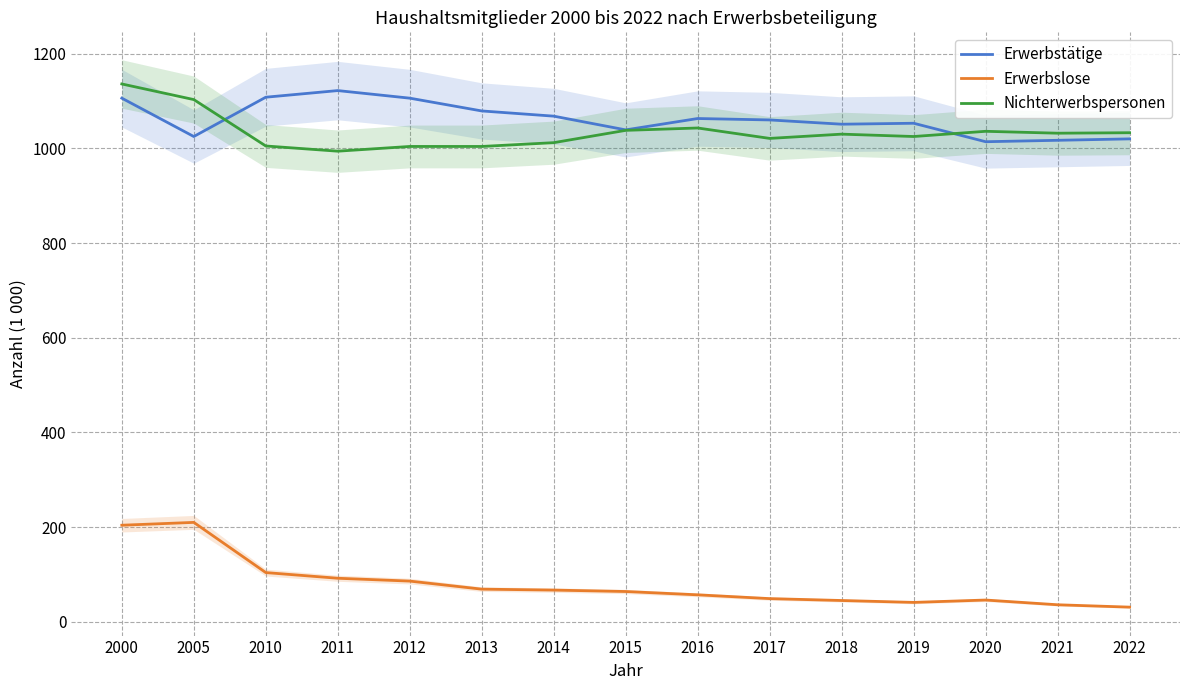

How many categories are shown in the chart?

15